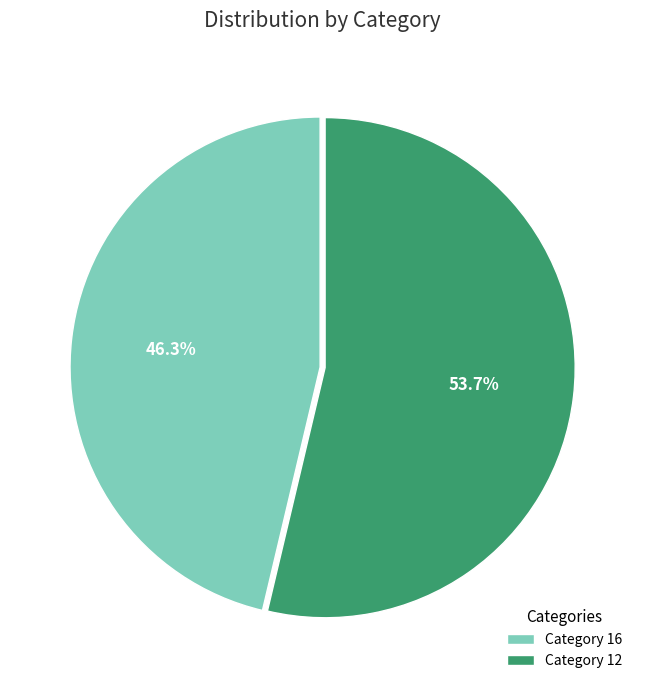

Which has a higher value, Category 12 or Category 16?

Category 12